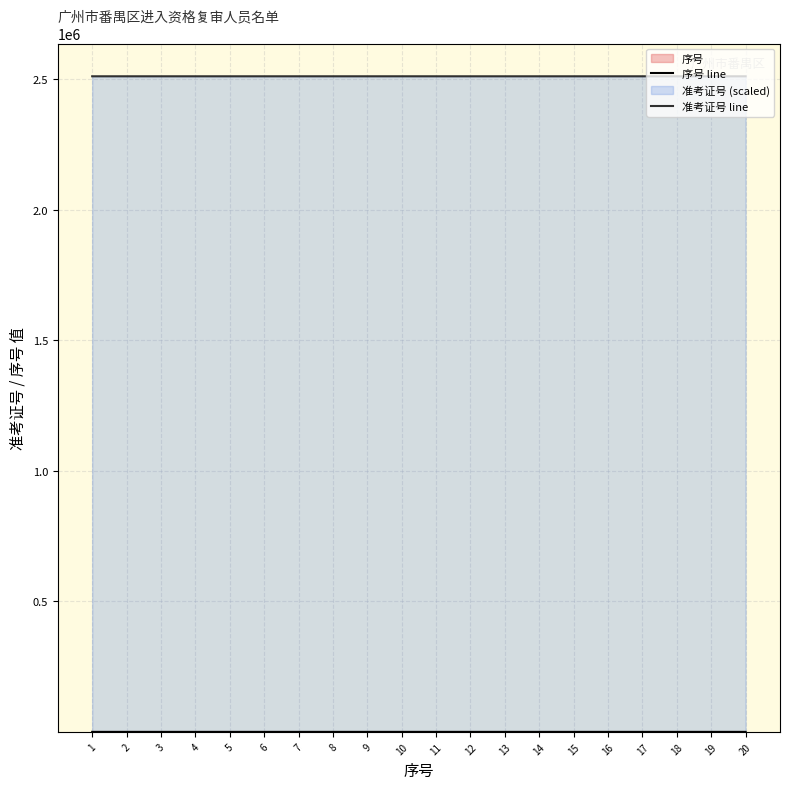

What is the difference between the second highest and minimum values in the 序号 line series?

18.0